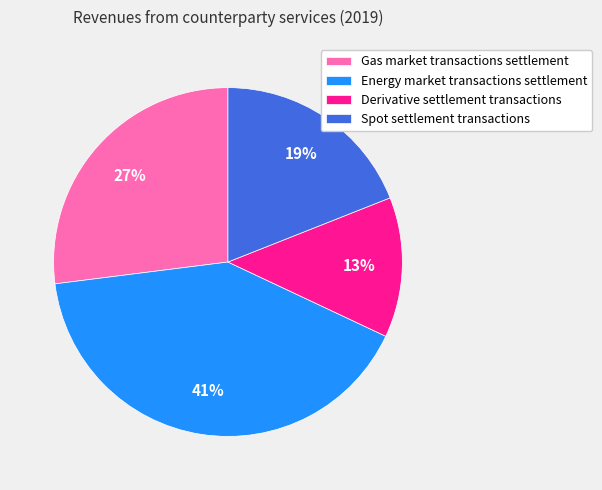

Rank the categories by value from lowest to highest.

Derivative settlement transactions, Spot settlement transactions, Gas market transactions settlement, Energy market transactions settlement